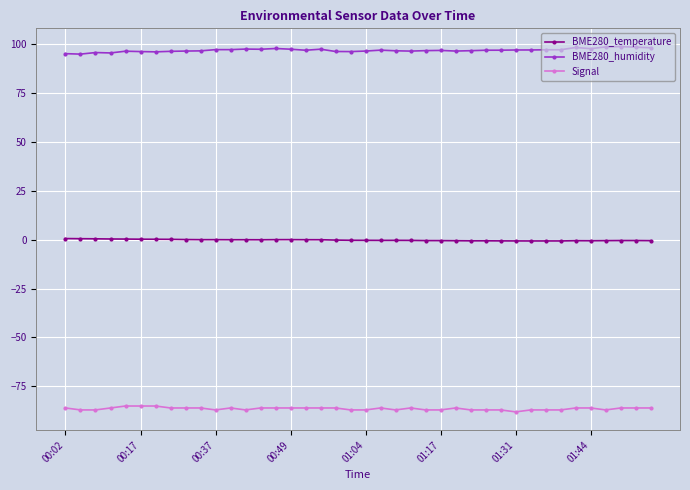

List the series in order of their peak value, lowest first.

Signal, BME280_temperature, BME280_humidity